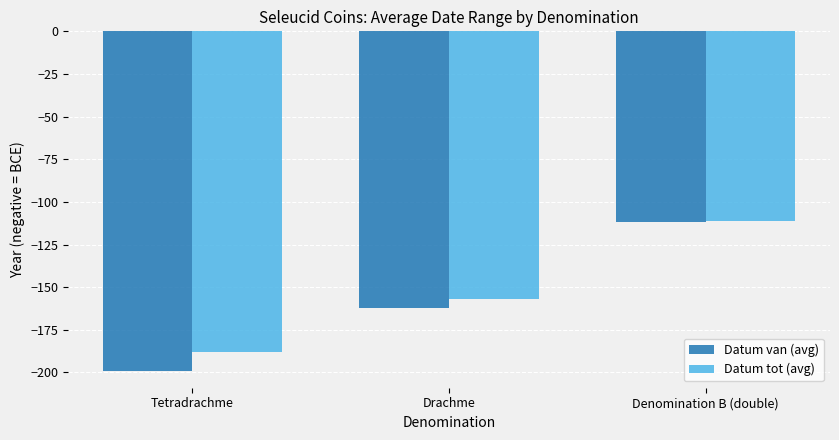

Are the bars grouped side by side (vs. stacked)?

Yes